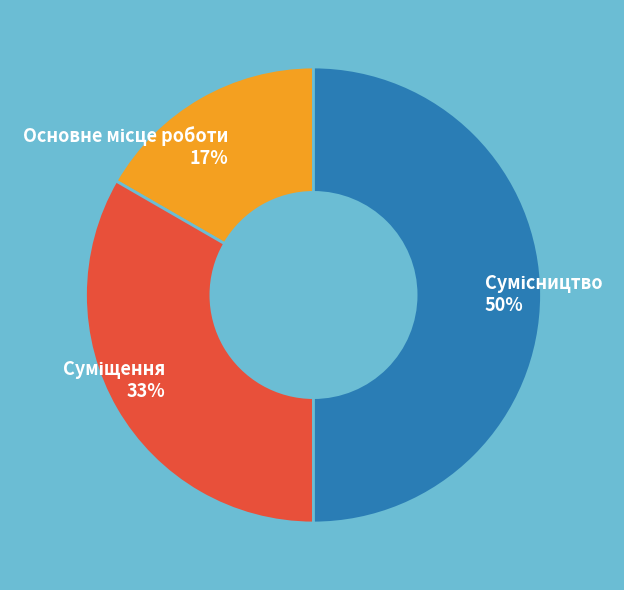

To the nearest percent, what is the average slice percentage?

33%